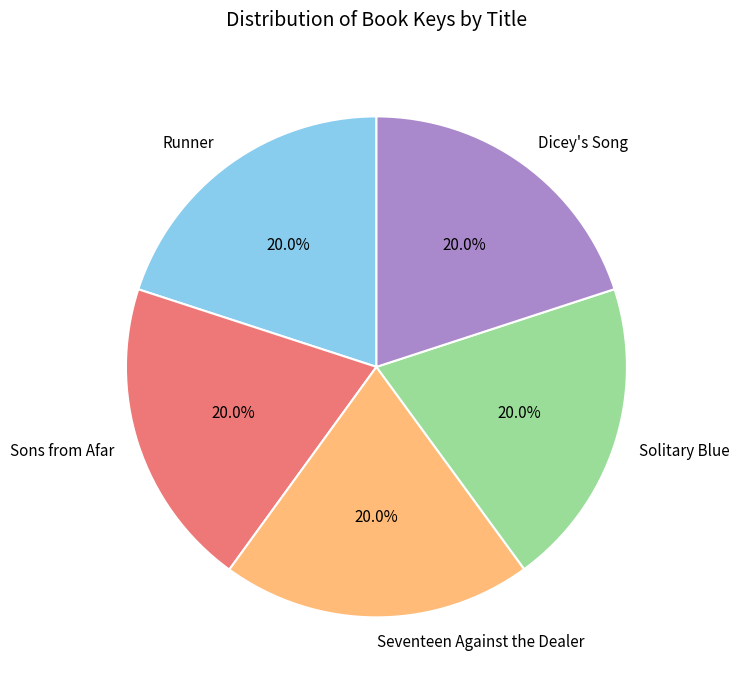

What percentage is NOT represented by Solitary Blue?

80.0%